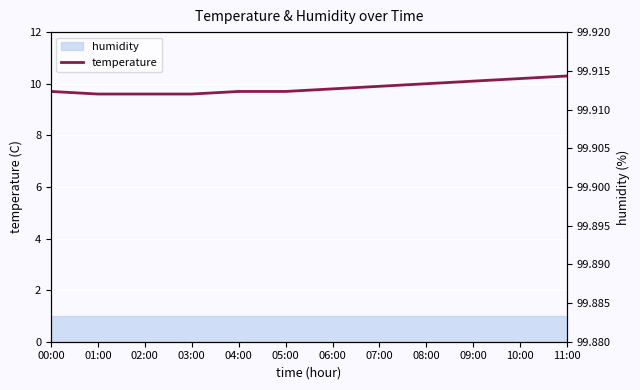

Is the value of temperature at 06:00 greater than the value of humidity axis at 10:00?

No